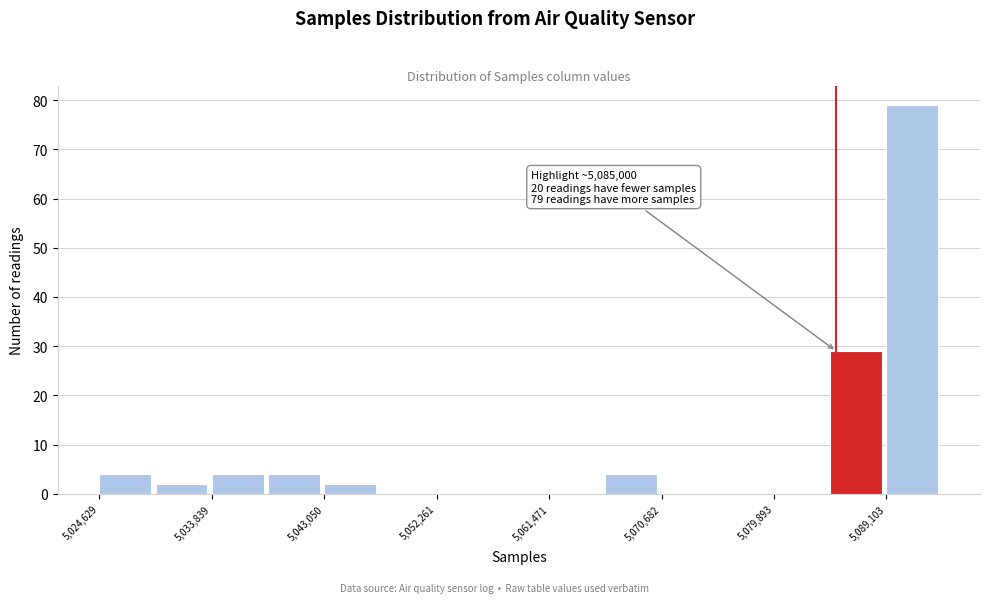

Which range on the x-axis has the tallest bar?

5089000 to 5094000